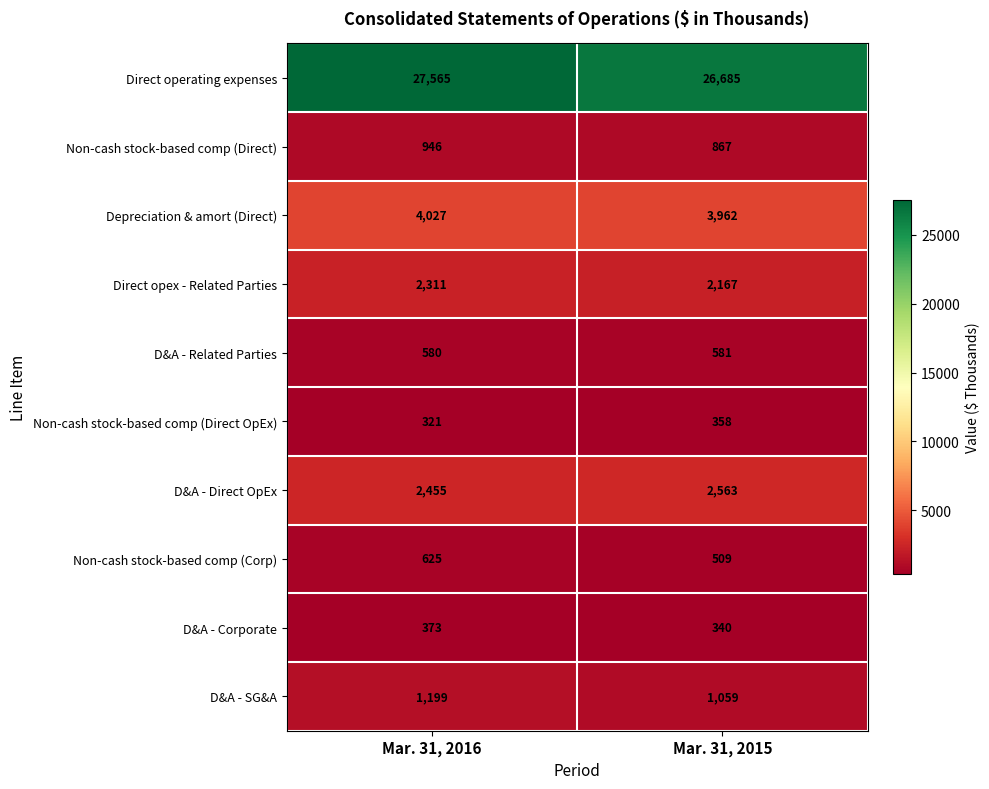

True or false: D&A - Corporate has a value of 570 at Mar. 31, 2016.

False